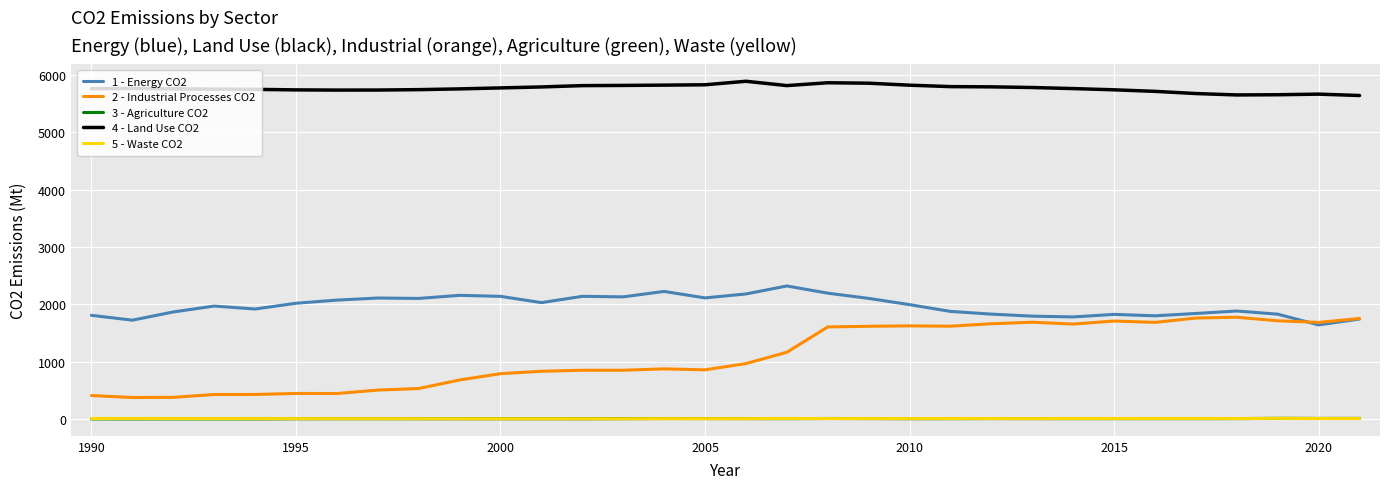

What is the greatest value displayed?

5890.5